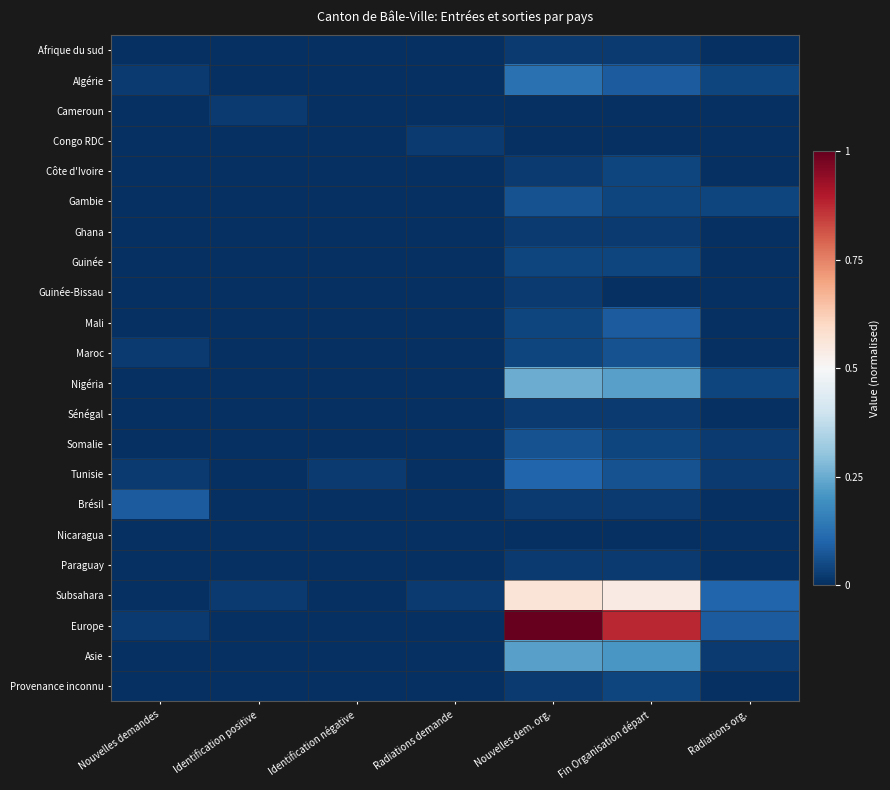

Count the number of categories in the chart.

7